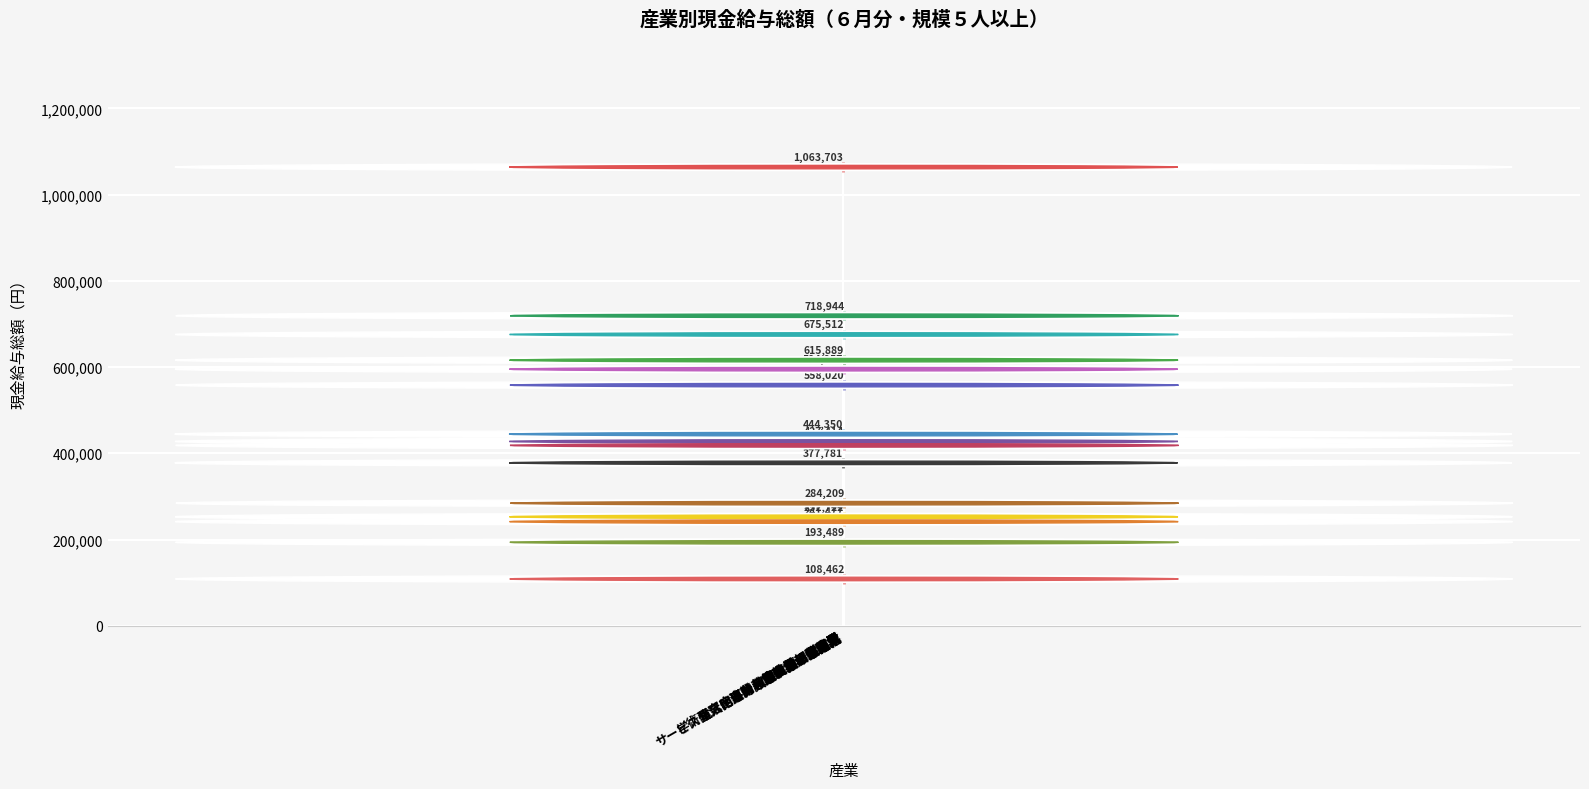

Reading right to left, what are all the values shown in this chart?

284209	718944	418265	558020	193489	108462	675512	241477	615889	252722	427414	594957	1063703	377781	444350